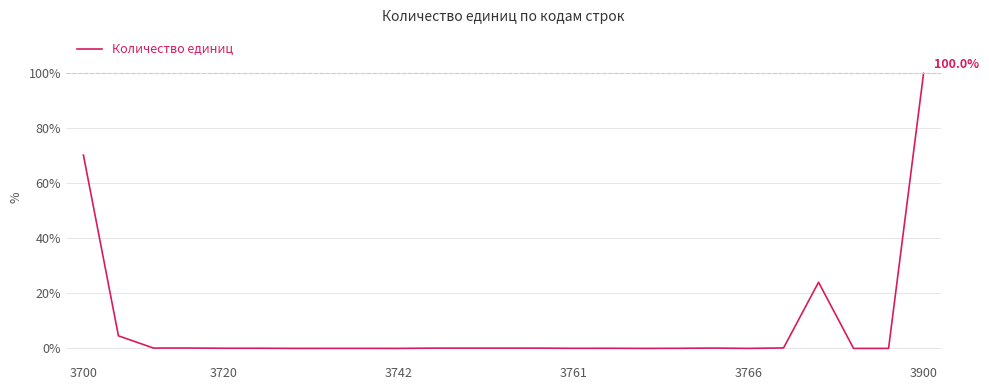

Is this an area chart (filled region under the line)?

No